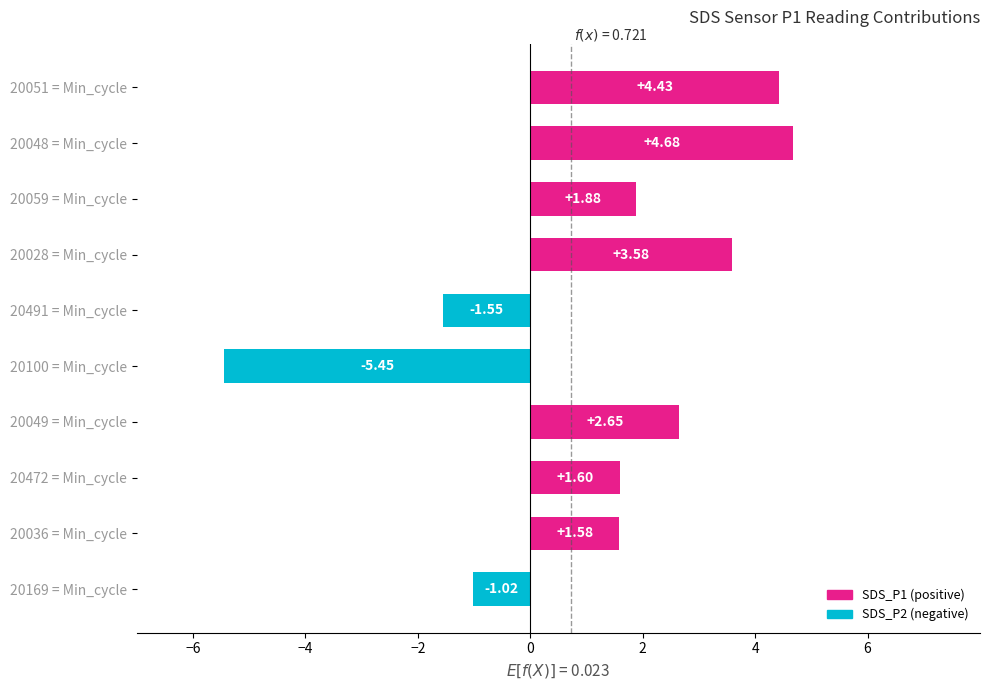

List the labels in order of value, smallest first.

20100 = Min_cycle, 20491 = Min_cycle, 20169 = Min_cycle, 20036 = Min_cycle, 20472 = Min_cycle, 20059 = Min_cycle, 20049 = Min_cycle, 20028 = Min_cycle, 20051 = Min_cycle, 20048 = Min_cycle